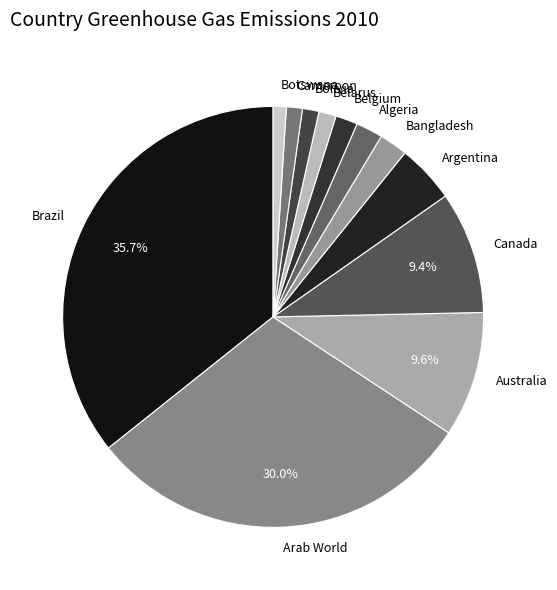

To the nearest percent, what percentage of the pie is Botswana?

1%